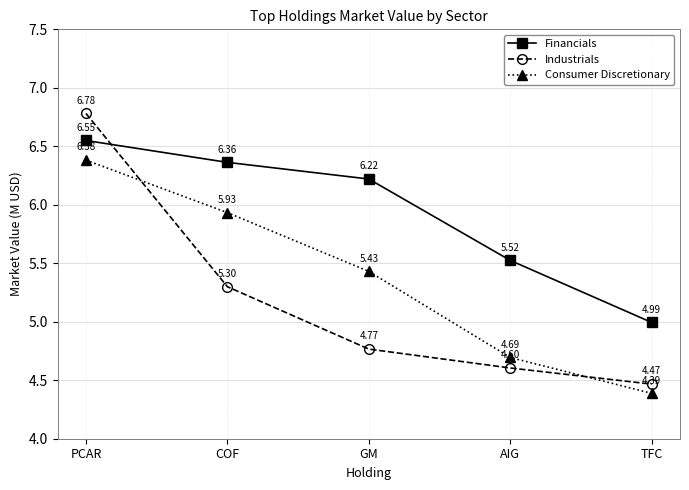

How many lines are shown in the chart?

3